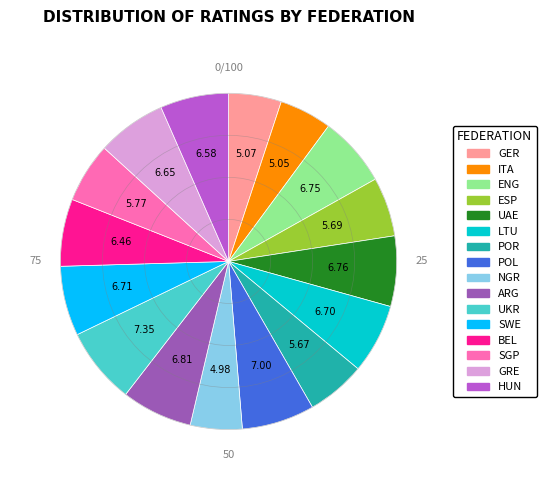

Is UKR the majority of the pie?

No